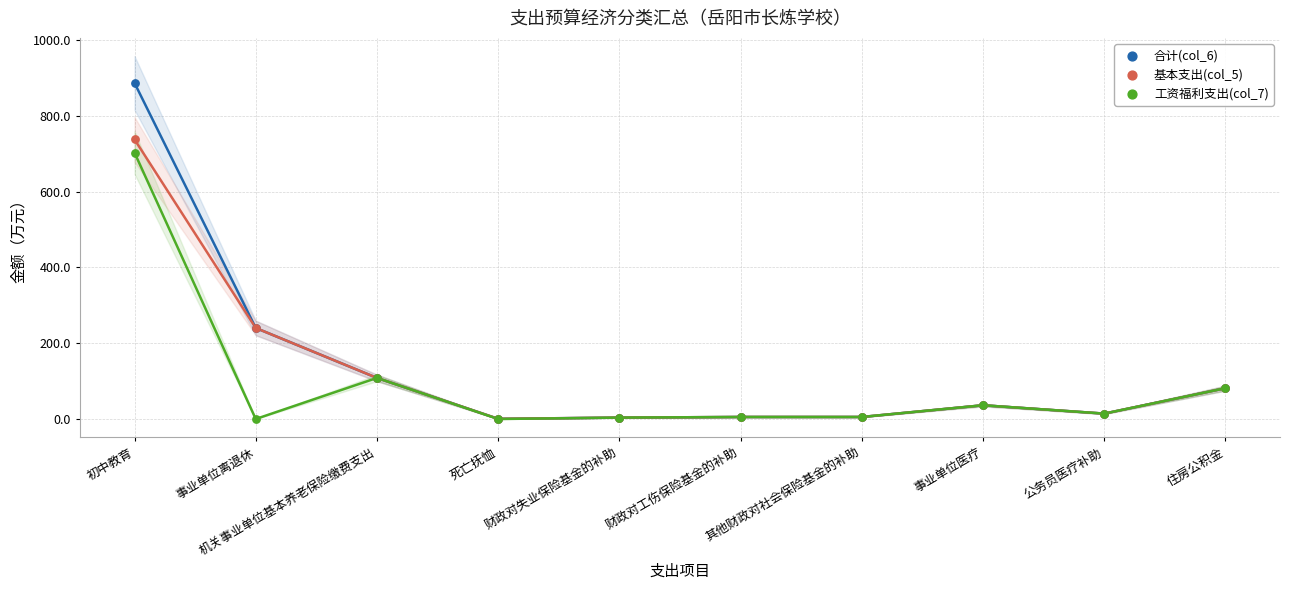

What are all the series names shown in the legend?

合计(col_6), 基本支出(col_5), 工资福利支出(col_7)